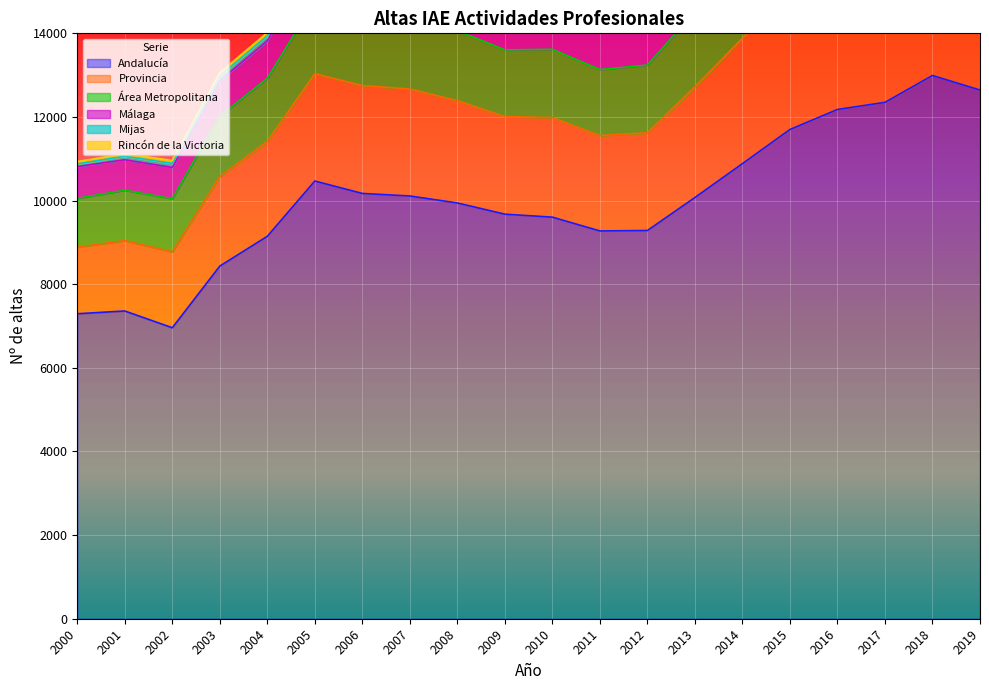

True or false: Andalucía and Área Metropolitana cross at least once.

False